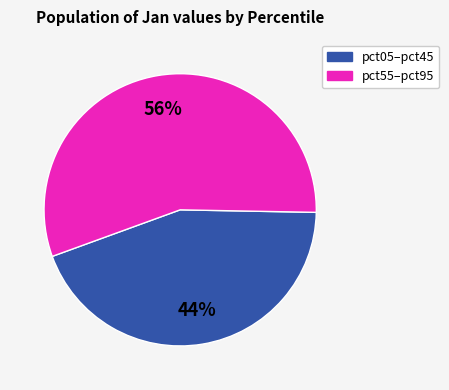

To the nearest percent, what is the difference between the largest and smallest slice percentages?

12%